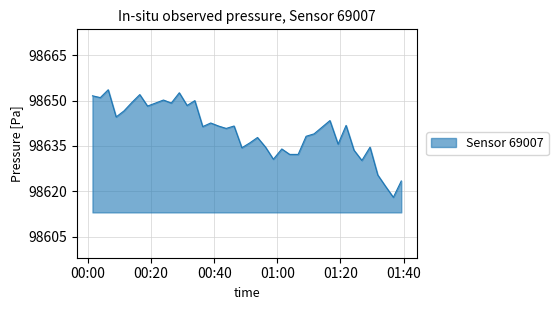

What is the difference between the maximum and minimum values?

35.6